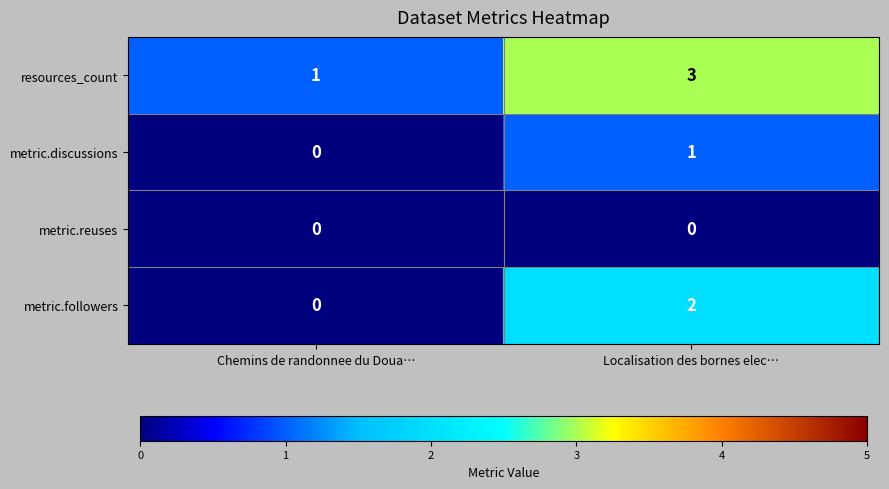

Which series has the largest total across all categories?

resources_count